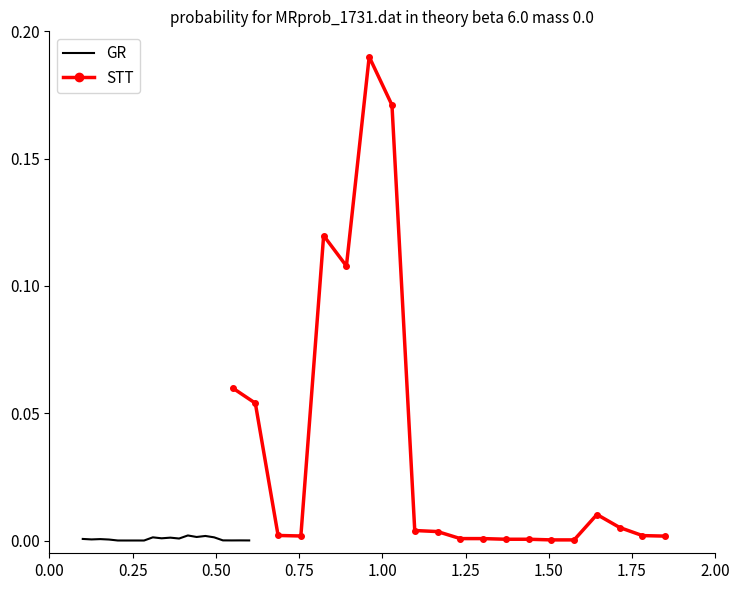

Which series ends up on top after the final intersection of STT and GR?

STT